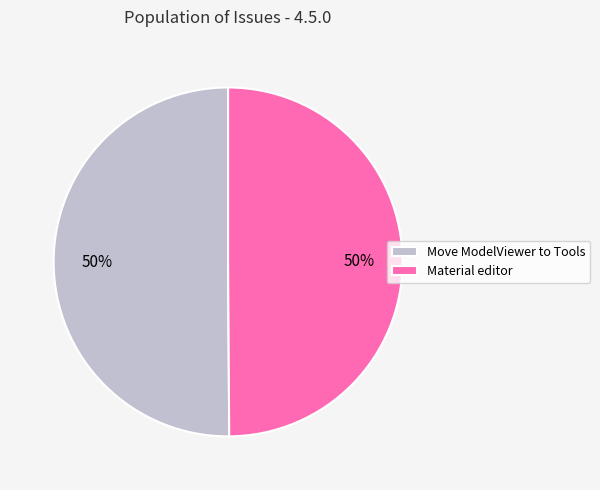

What is the ratio of the value at Material editor to the value at Move ModelViewer to Tools?

1.0